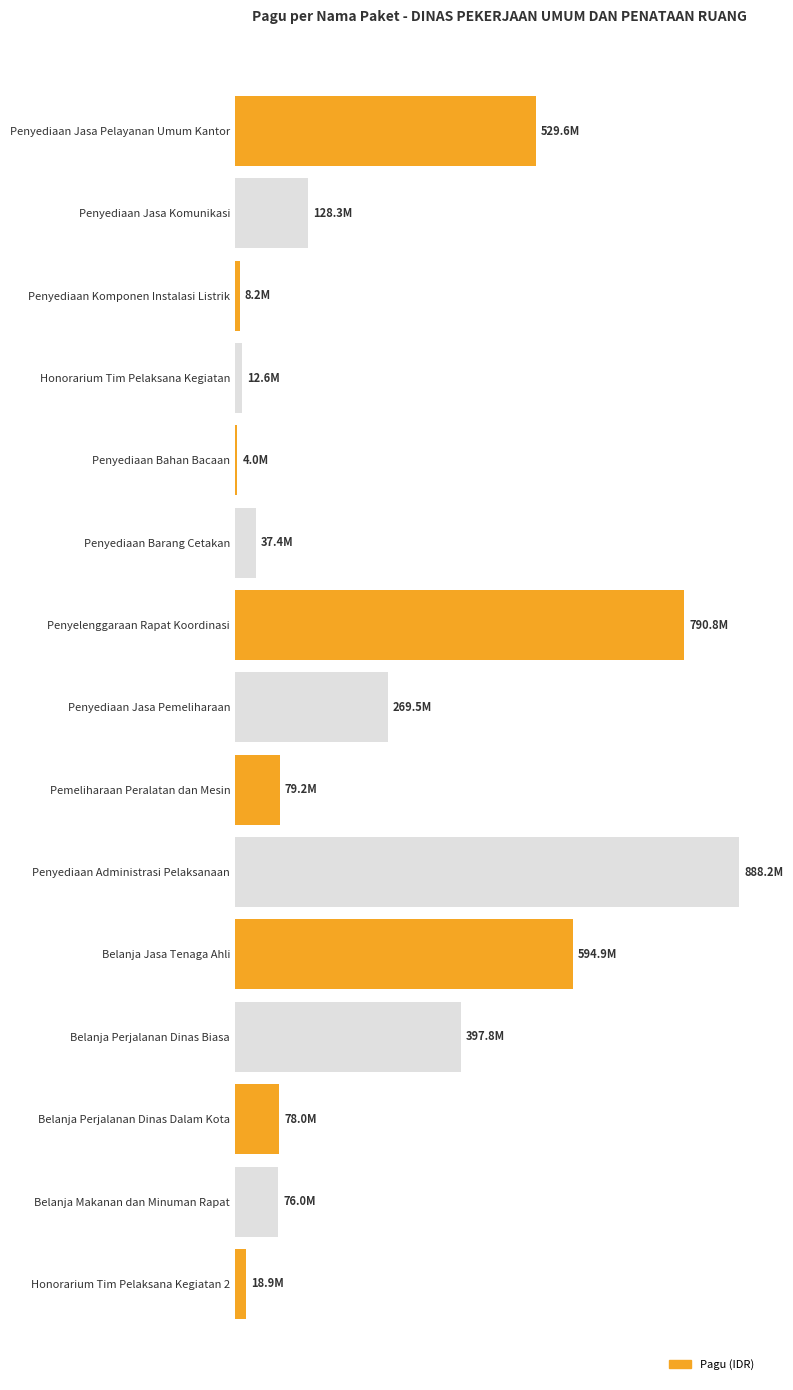

True or false: the data shows 20006416 at 10.

False